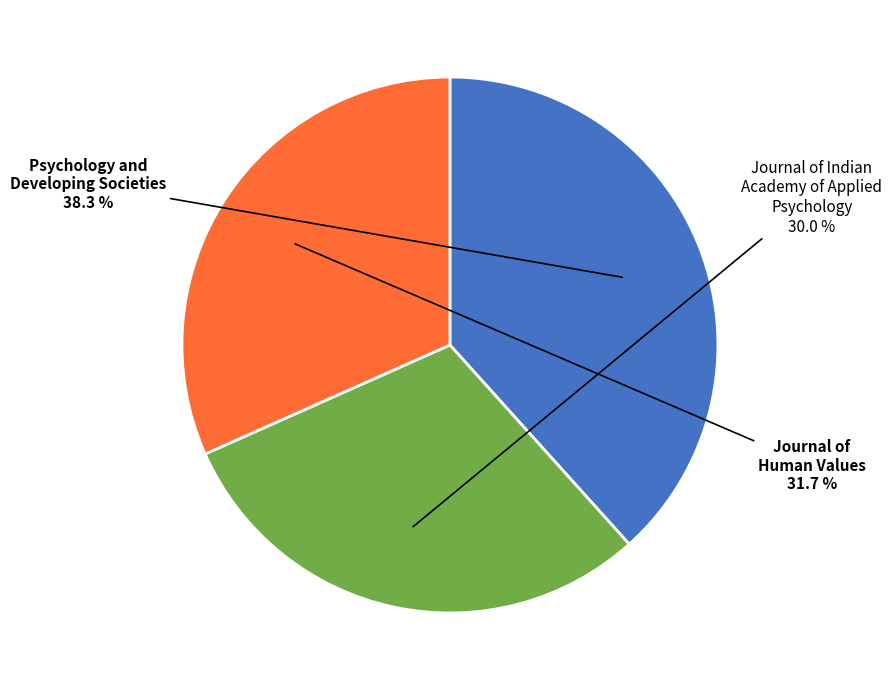

What is the ratio of the value at Journal of Indian Academy of Applied Psychology to the value at Psychology and Developing Societies?

0.8